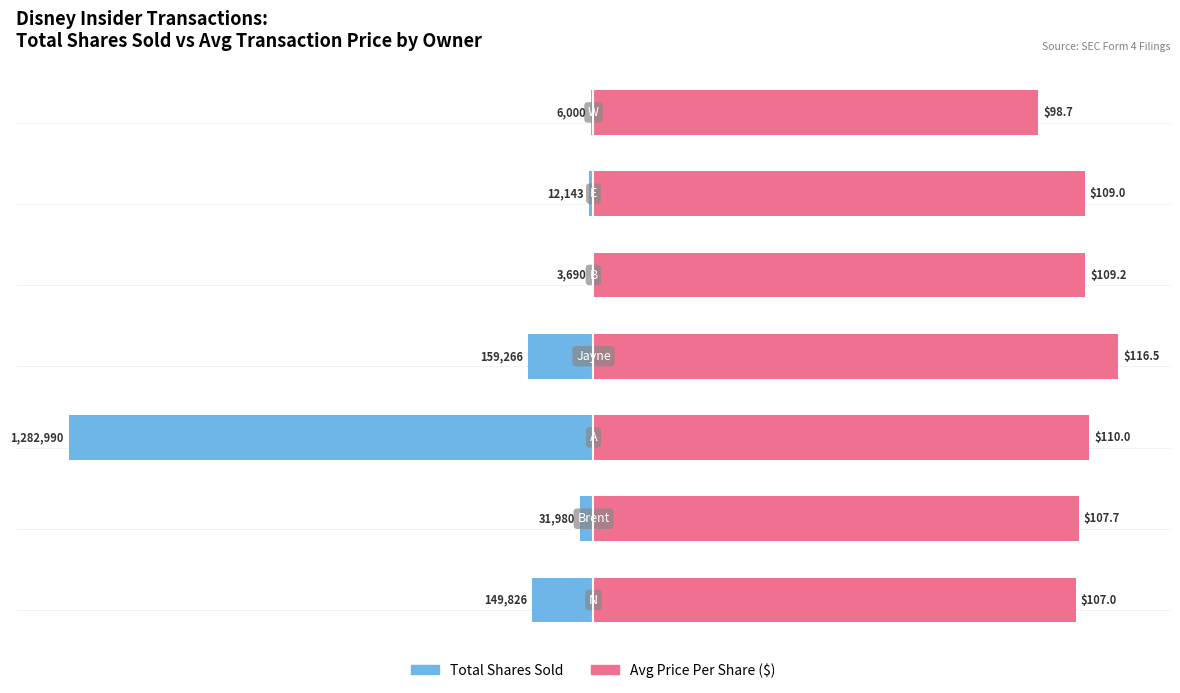

The value of Avg Price Per Share (scaled) at 0 is 91.8. True or false?

True